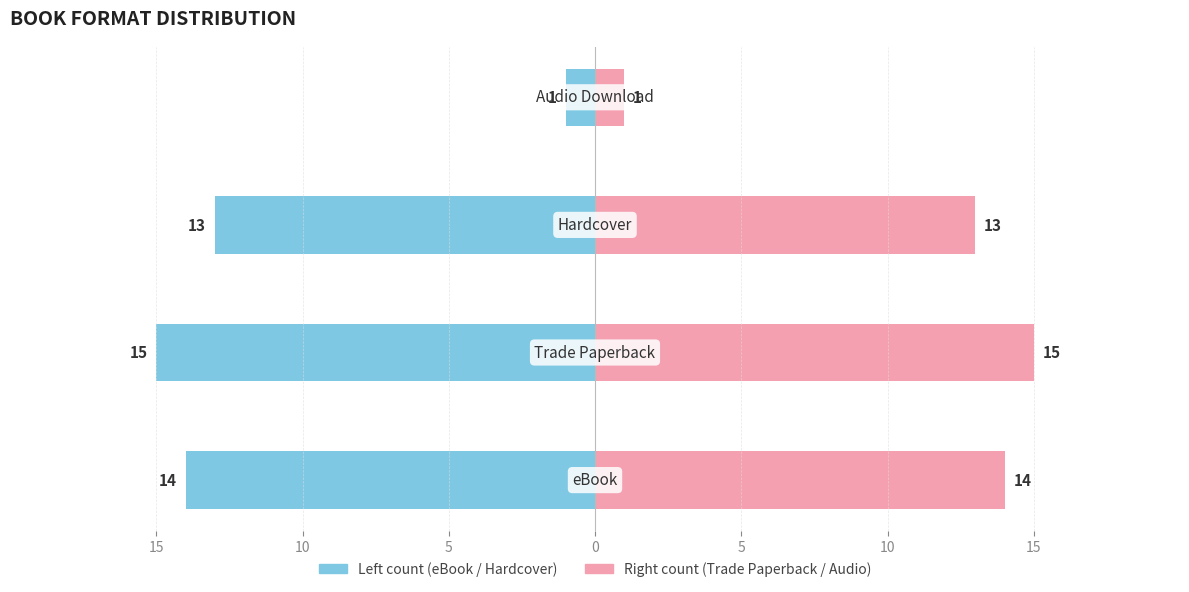

How many bars are there in each group?

2